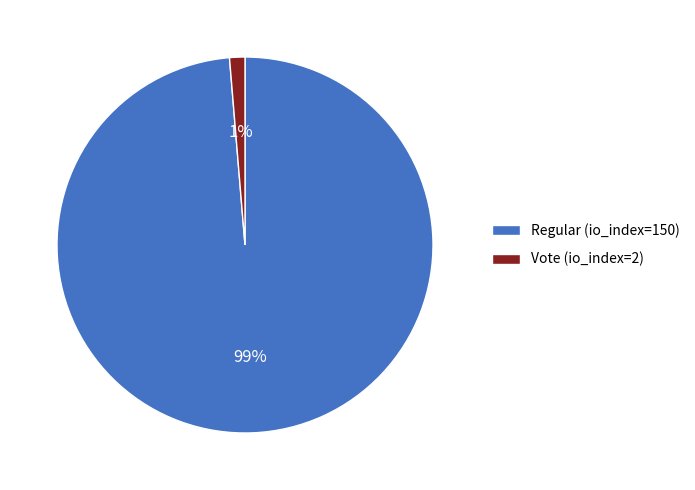

Which category has the biggest portion of the pie?

Regular (io_index=150)